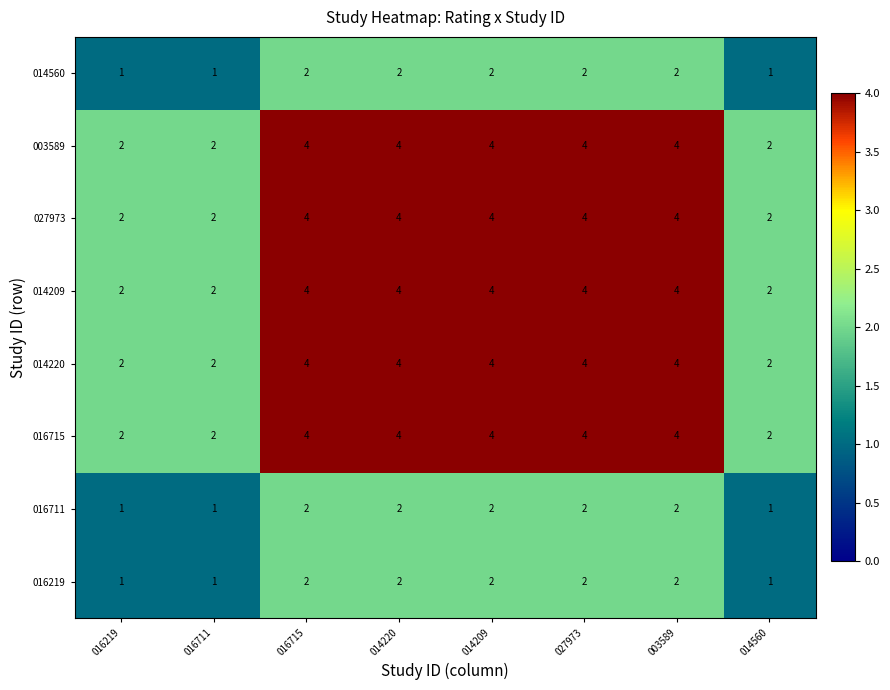

Count the number of data series in this chart.

8